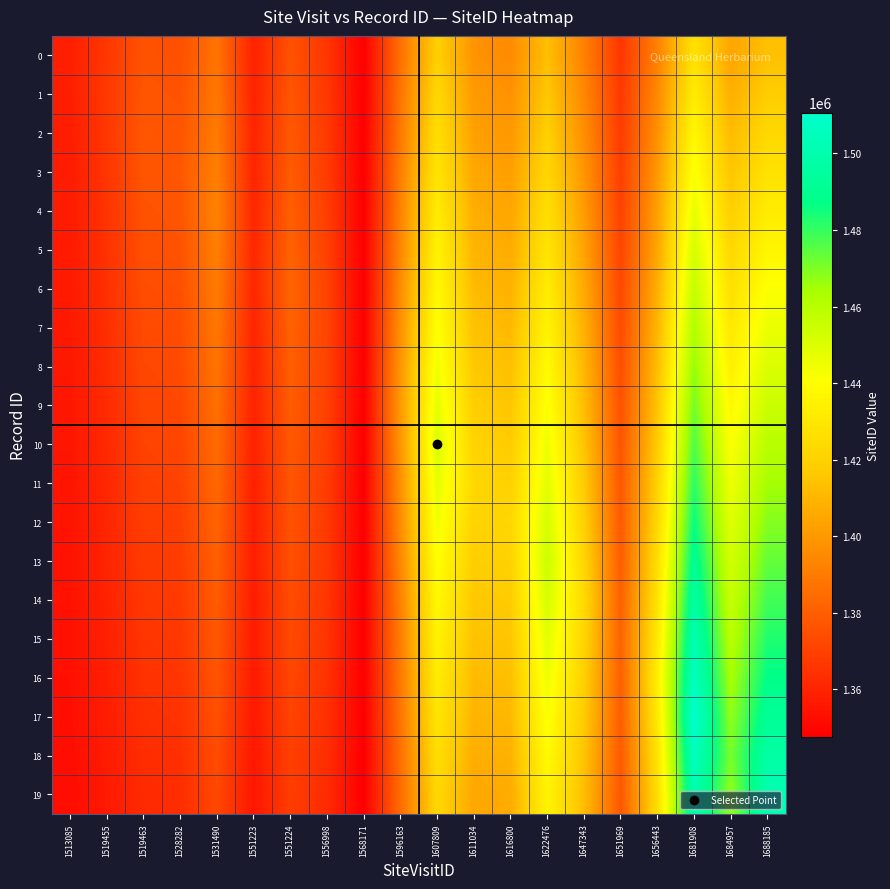

How many distinct data groups are displayed?

20